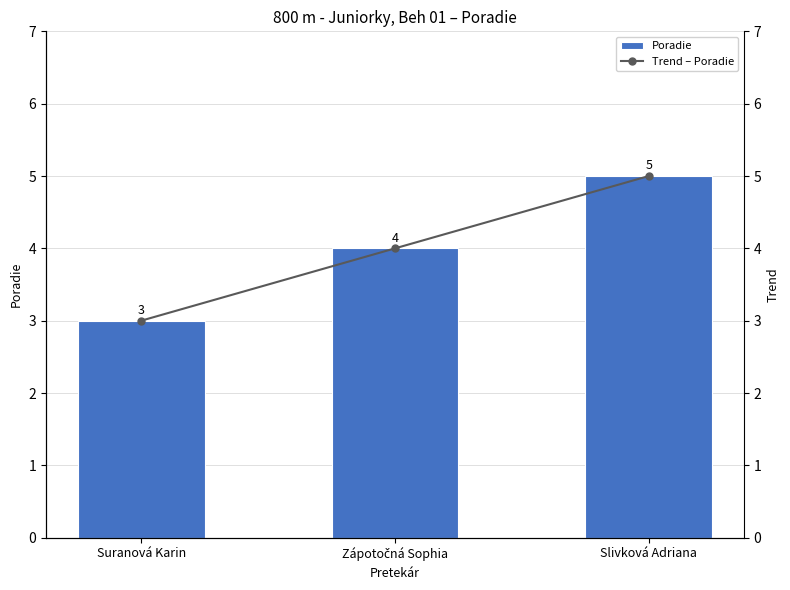

What is the value of the Trend – Poradie bar at the 3rd from the left?

5